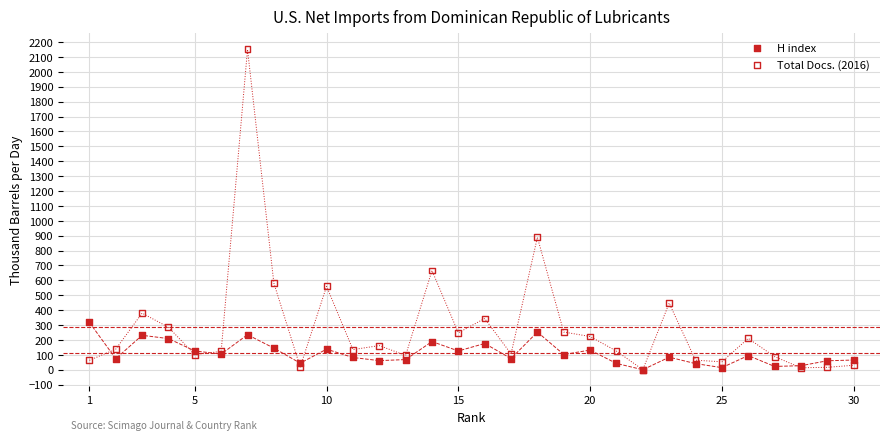

What are all the series names shown in the legend?

H index, Total Docs. (2016)